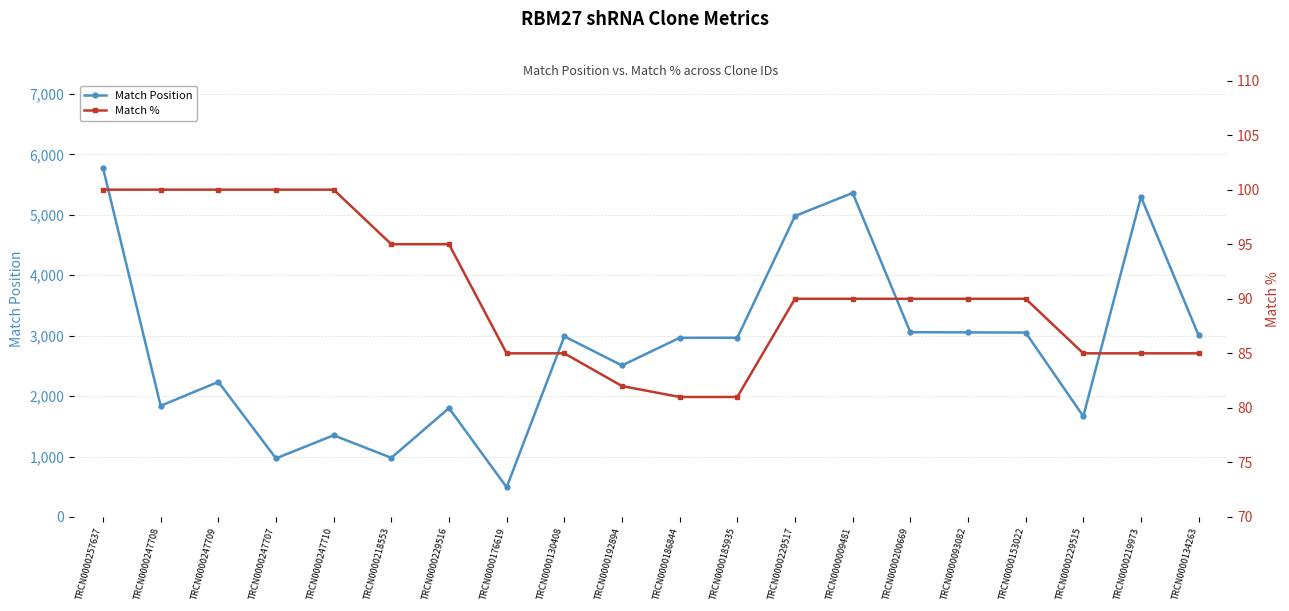

What is the difference between the second highest and second lowest values in the Match Position series?

4393